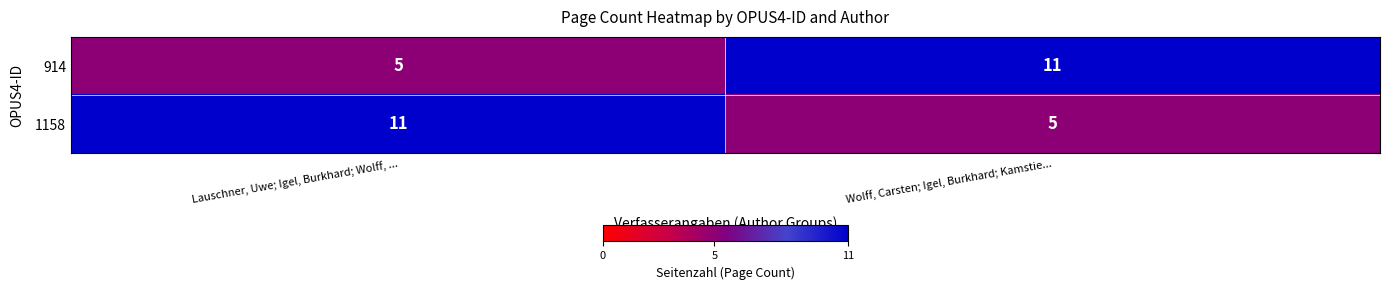

What is the total value across all series at Wolff, Carsten; Igel, Burkhard; Kamstie...?

16